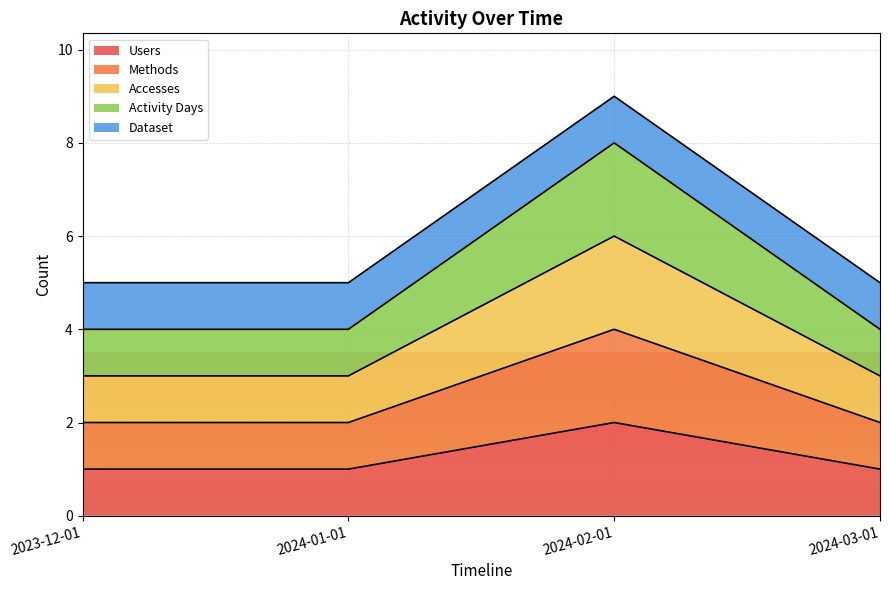

List the labels in order of Accesses value, largest first.

2024-02-01, 2023-12-01, 2024-01-01, 2024-03-01